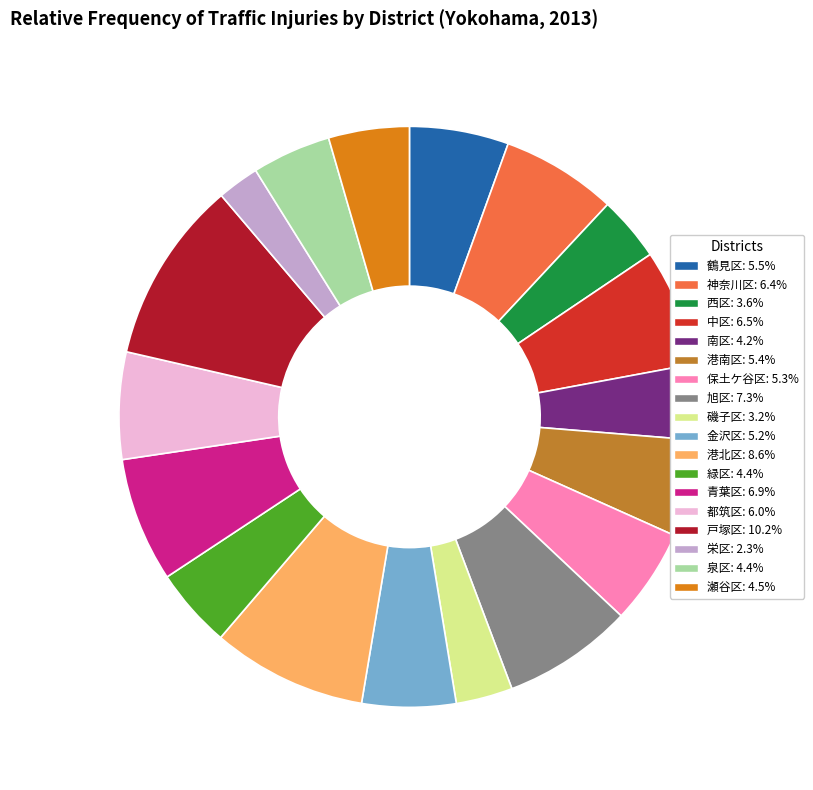

Is the sum of 戸塚区: 10.2% and 磯子区: 3.2% greater than half?

No